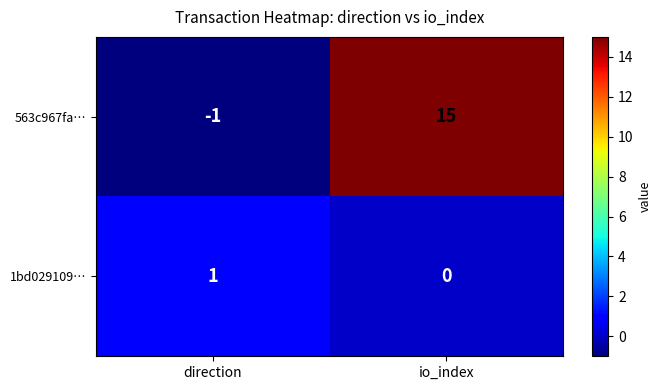

Is it true that 563c967fa… equals 0 at direction?

False